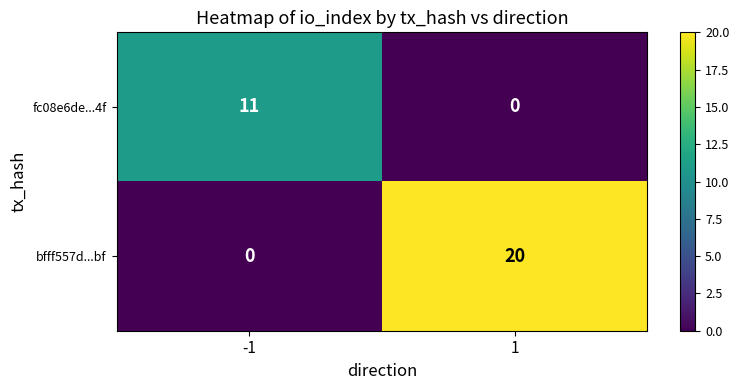

What is the difference between the highest and lowest values at -1?

11